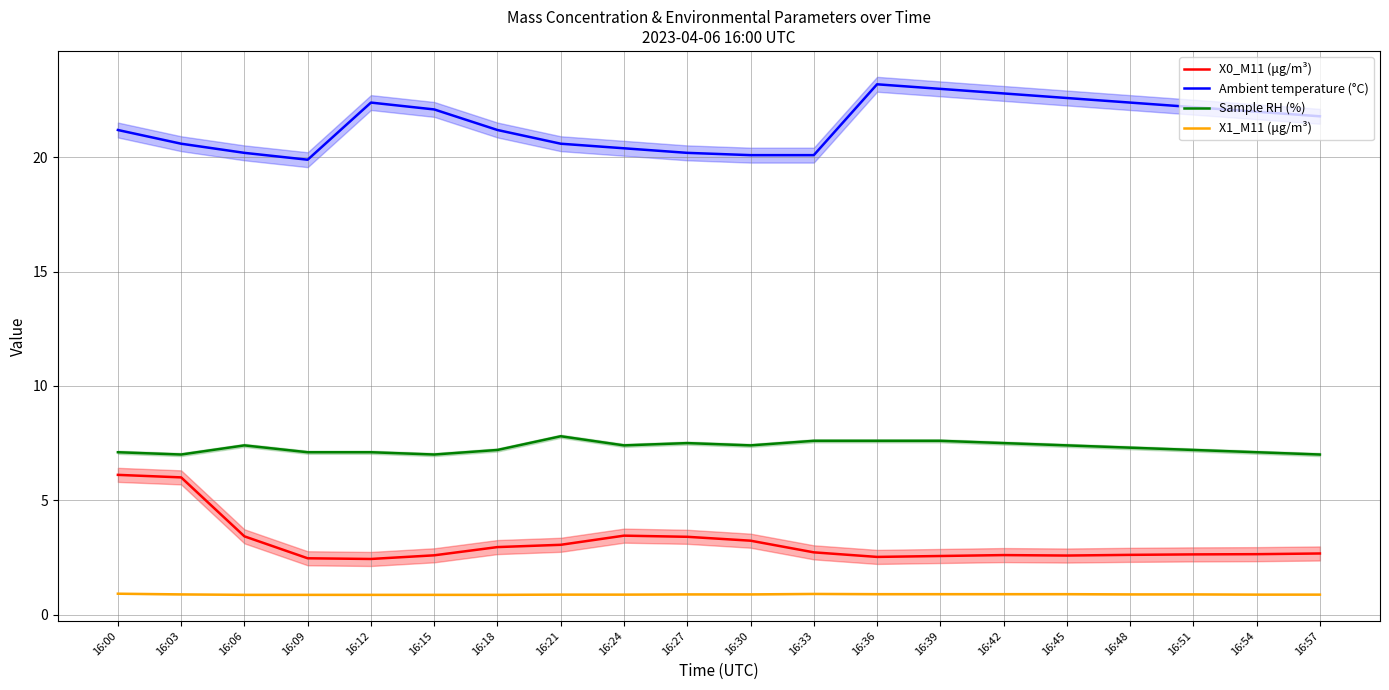

How many X1_M11 (μg/m³) values are between 0 and 1?

20